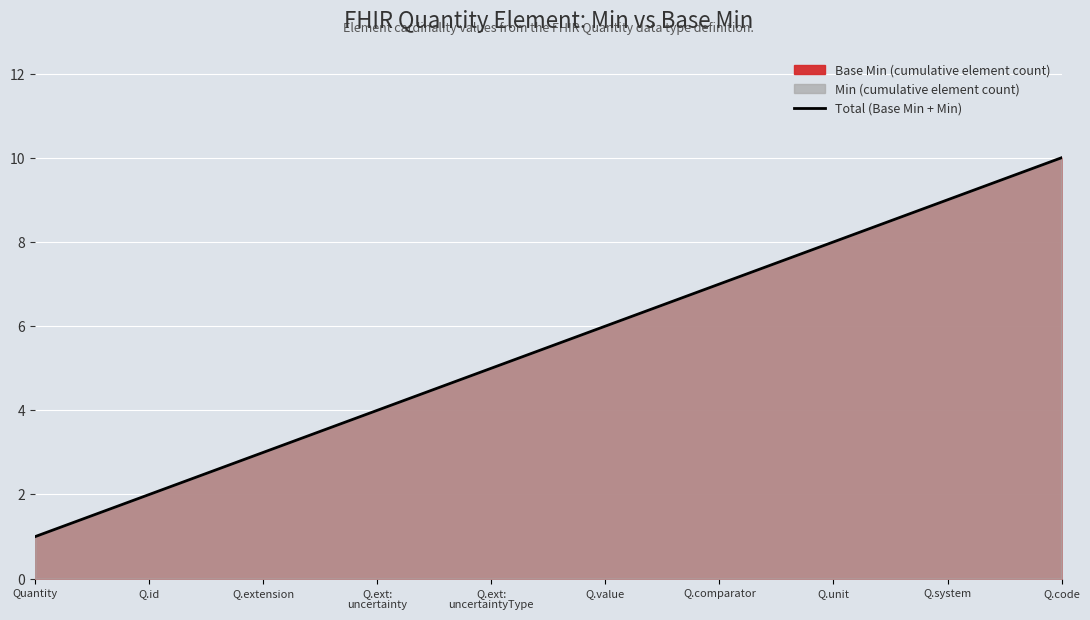

Reading left to right, list all the values displayed in this chart.

Quantity=1	Q.id=2	Q.extension=3	Q.ext:
uncertainty=4	Q.ext:
uncertaintyType=5	Q.value=6	Q.comparator=7	Q.unit=8	Q.system=9	Q.code=10